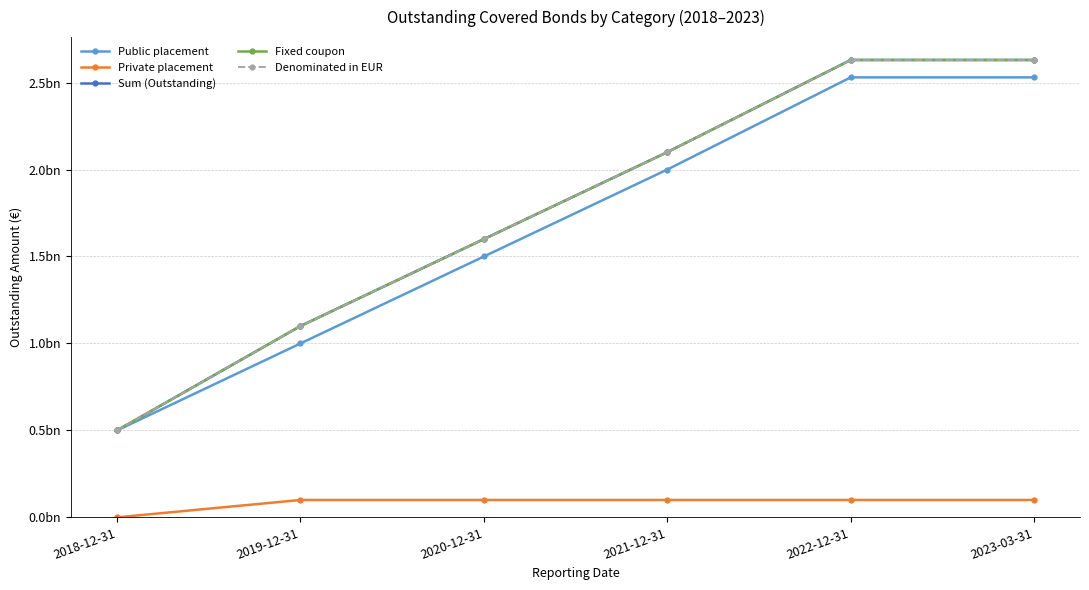

Does the chart have visible grid lines?

Yes